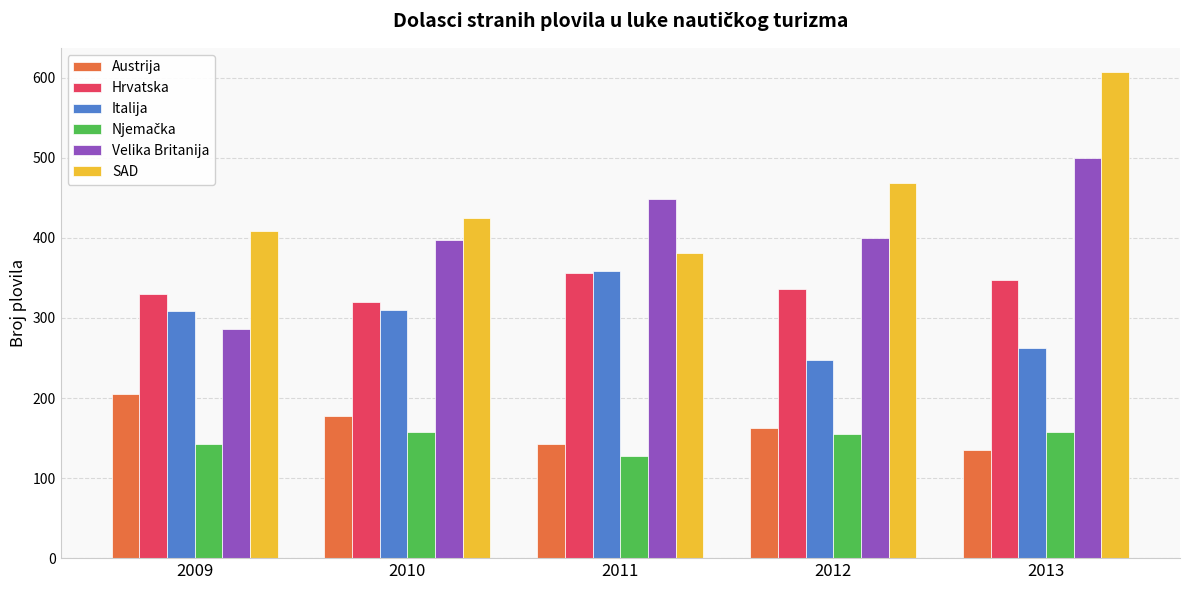

At which category does the chart reach its peak across all series?

2013